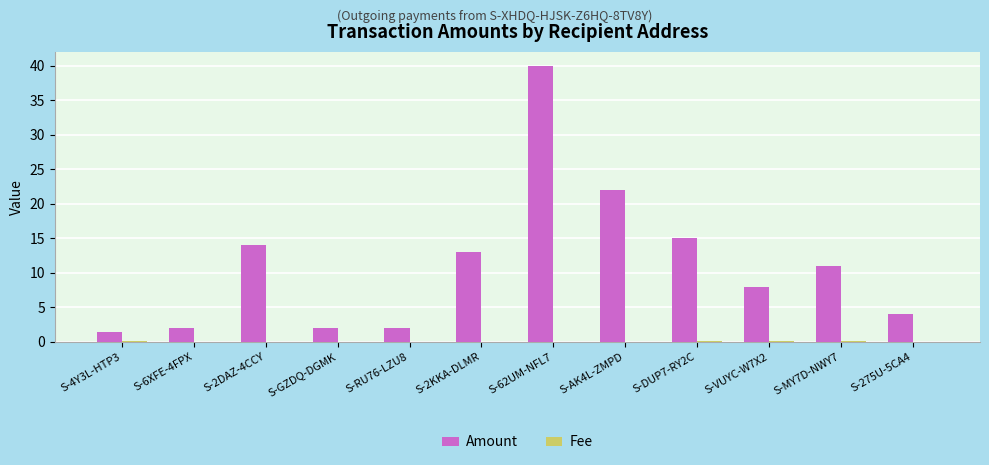

What value does the Amount series have at S-2KKA-DLMR?

13.0